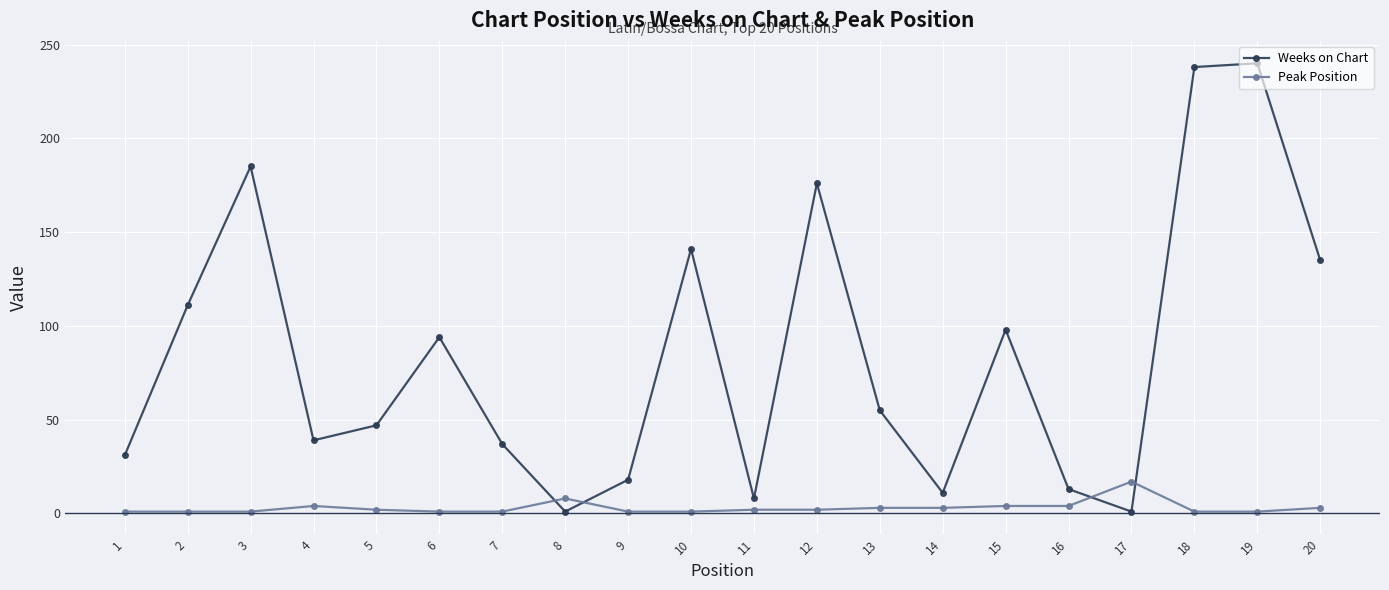

What is the value of the Weeks on Chart point at the 15th from the left?

98